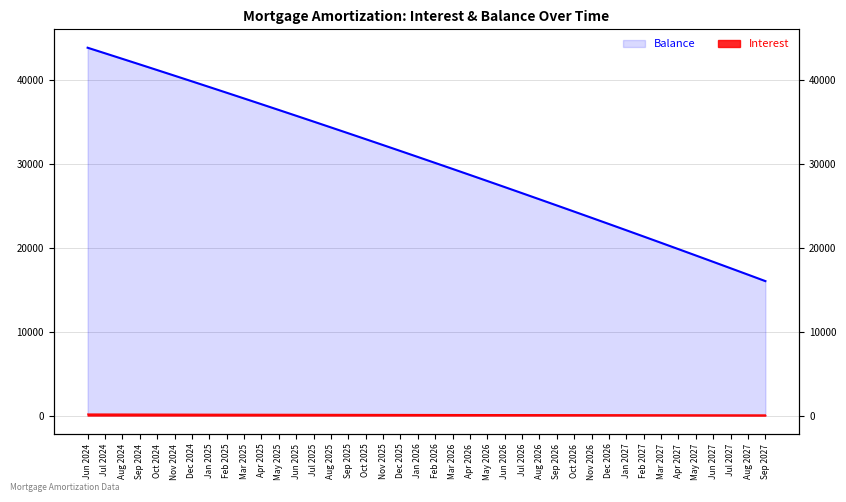

True or false: Interest and Balance intersect in this chart.

False